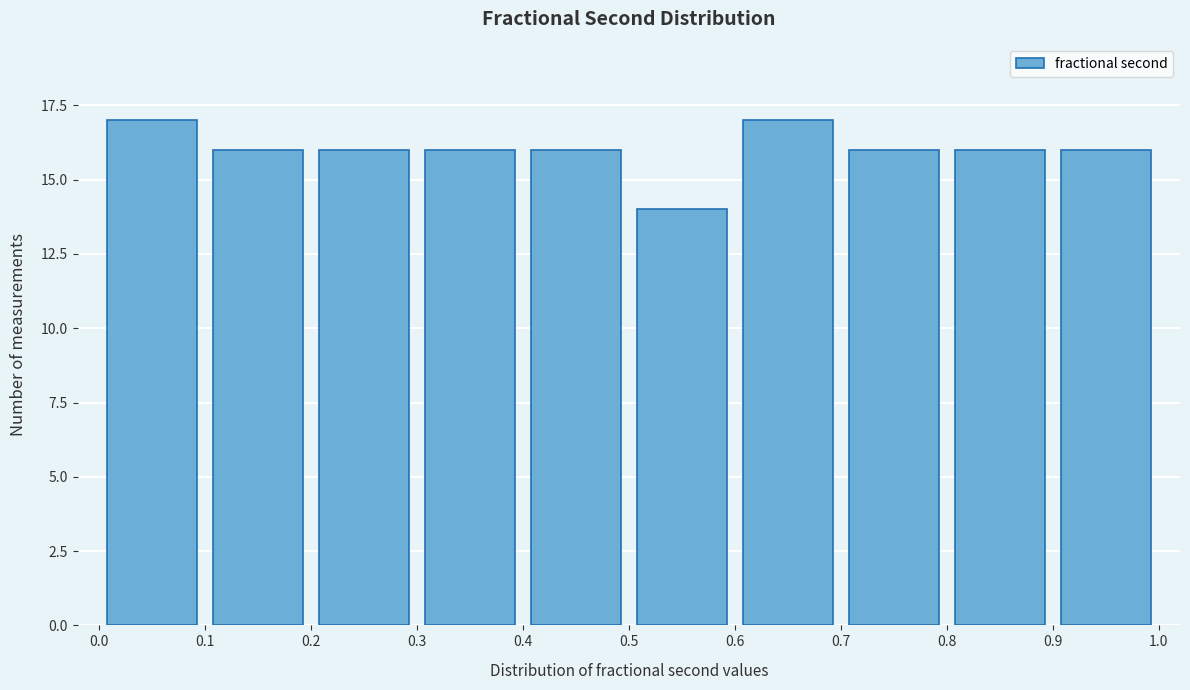

What is the height of the bar covering 0.5 to 0.6 on the x-axis? The values are not printed on the chart, so give them approximately, as read against the axis.

14